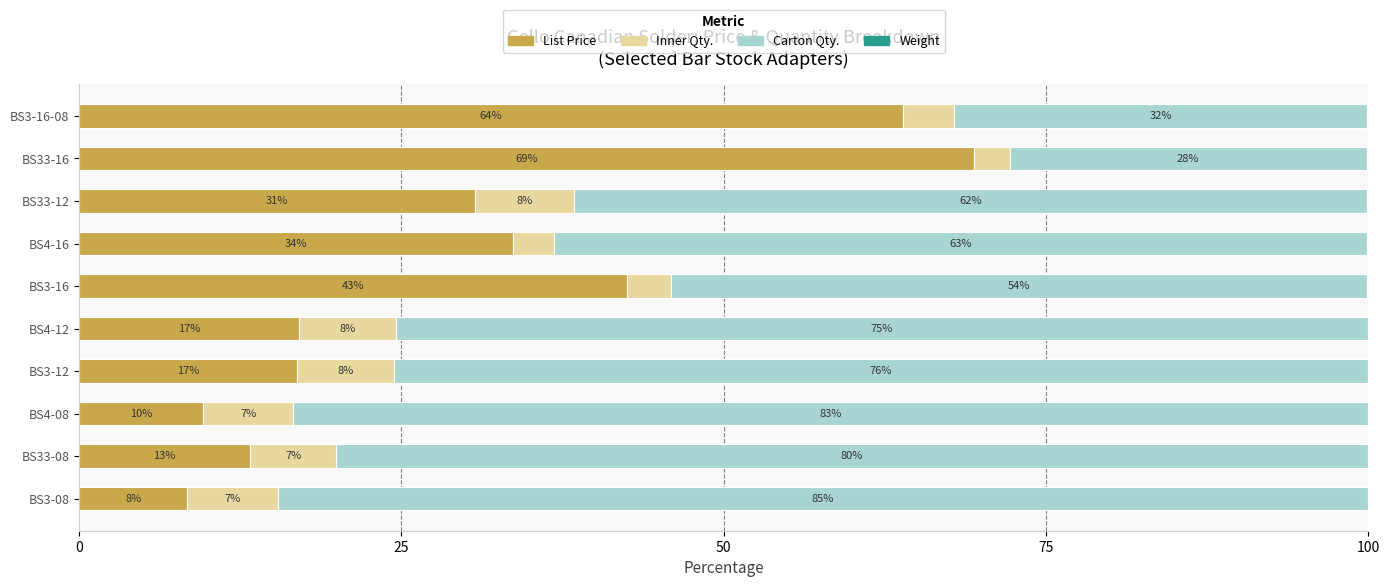

What position from the left is BS4-12?

5